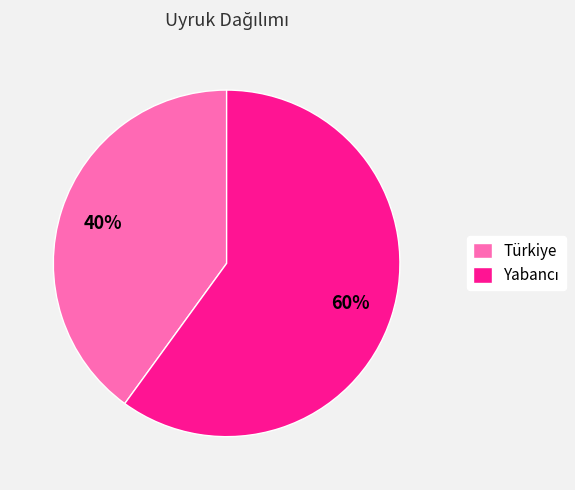

Does Türkiye account for over 50% of the chart?

No